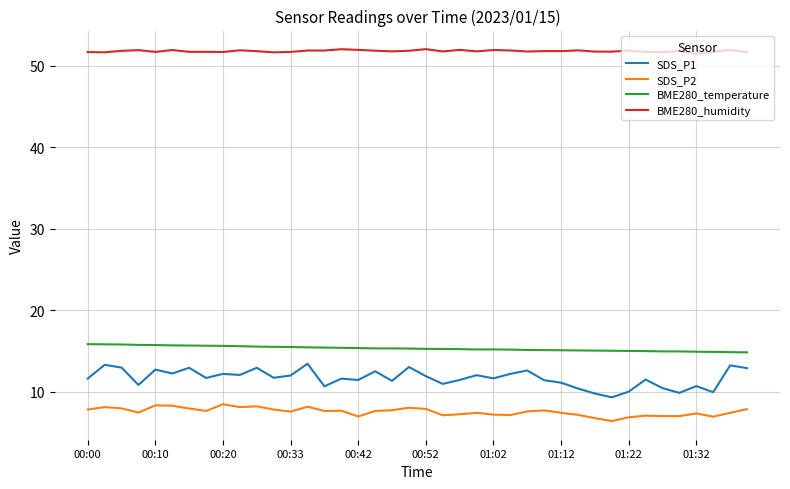

True or false: BME280_temperature and BME280_humidity cross at least once.

False